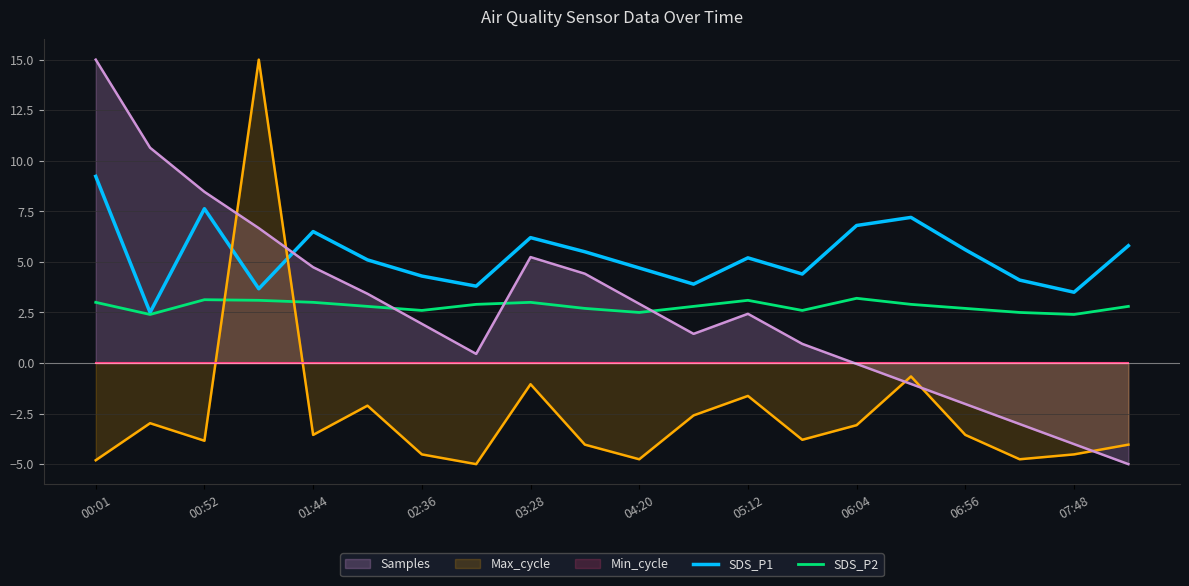

Is it true that SDS_P2 equals 4.6 at 00:01?

False